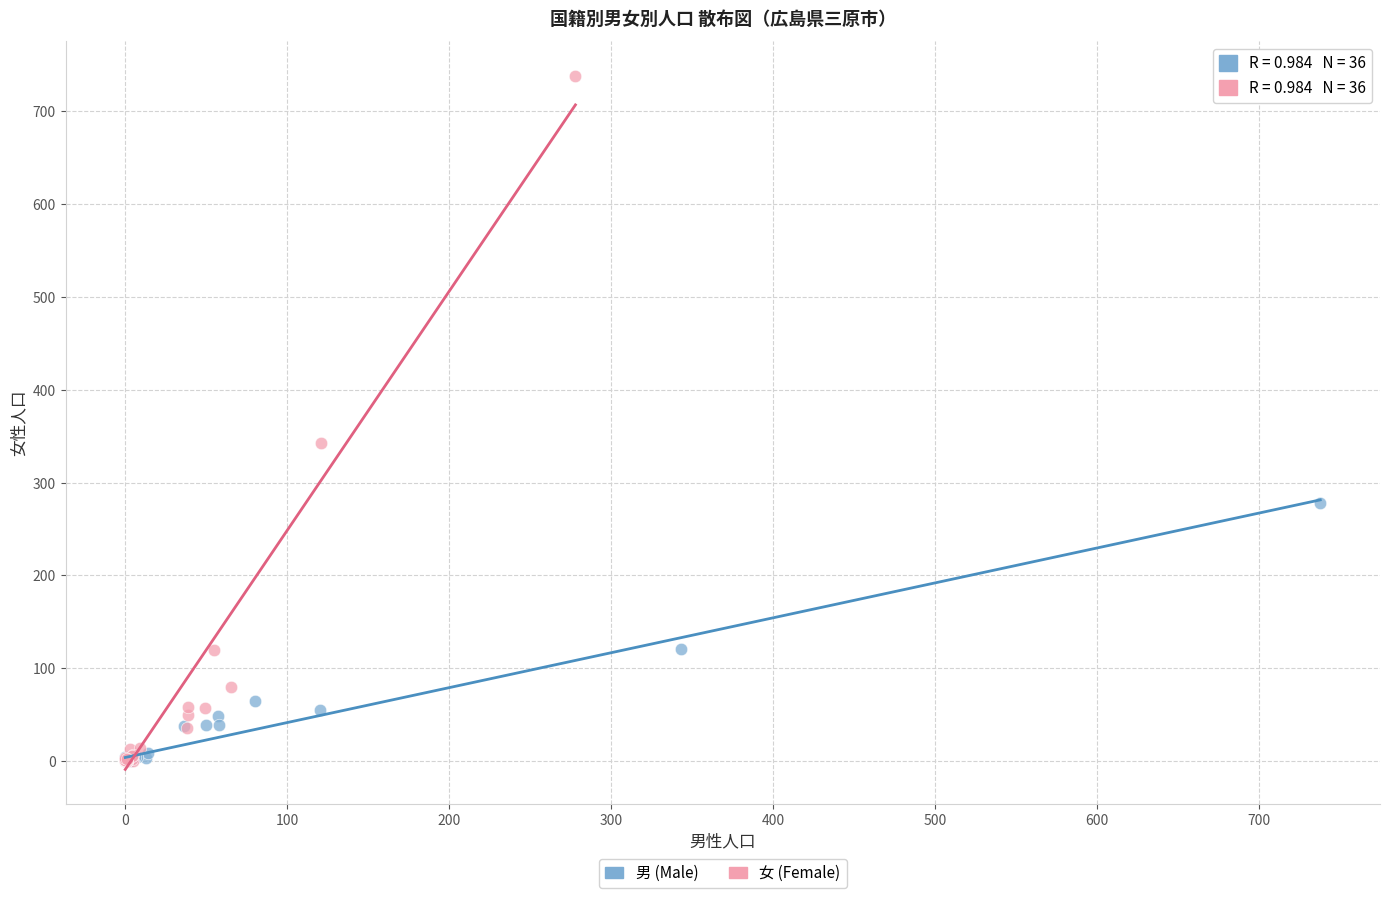

Which series has the largest Y range (max minus min)?

女 (Female)